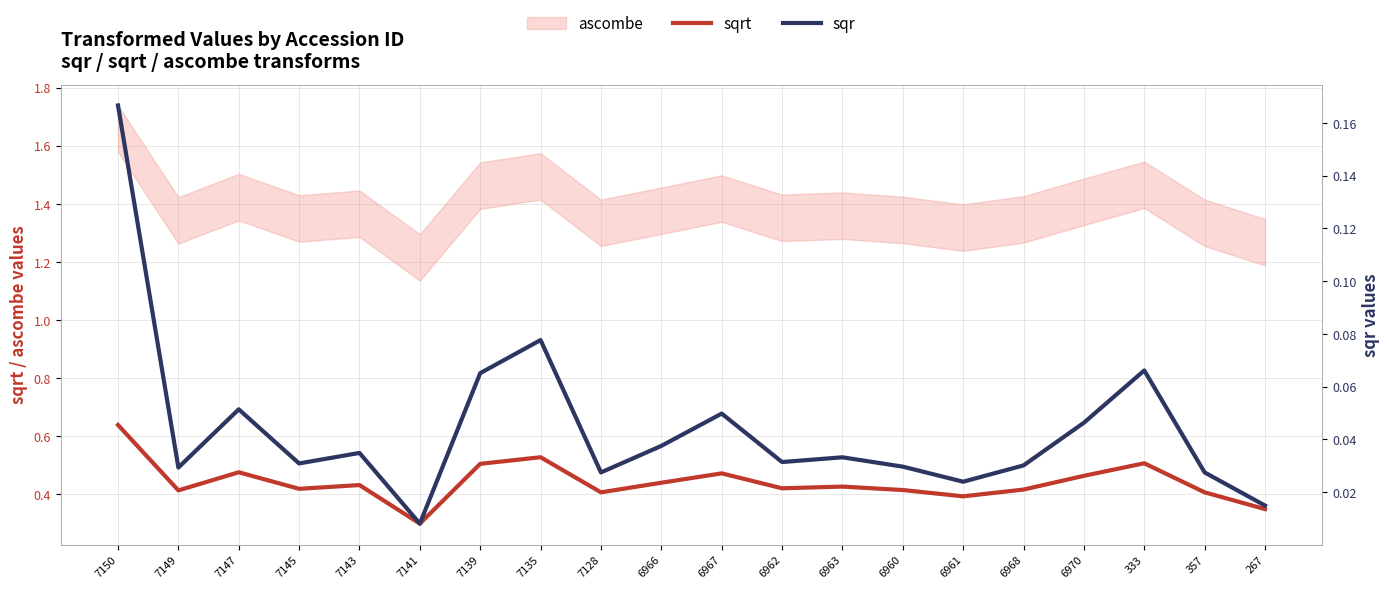

At which label does sqrt reach its minimum?

7141